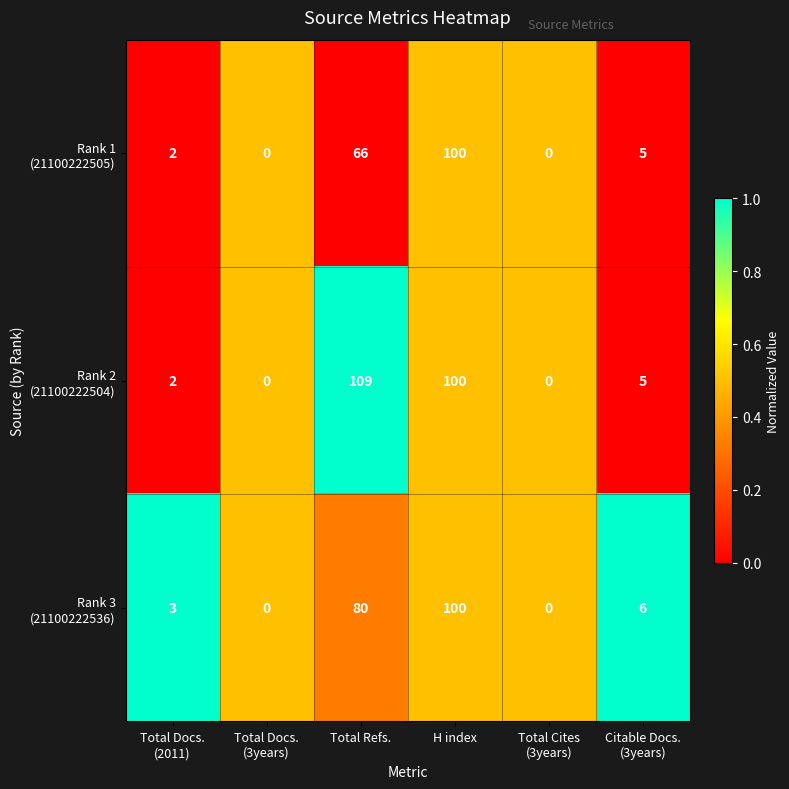

At which category does the chart reach its peak across all series?

Total Refs.